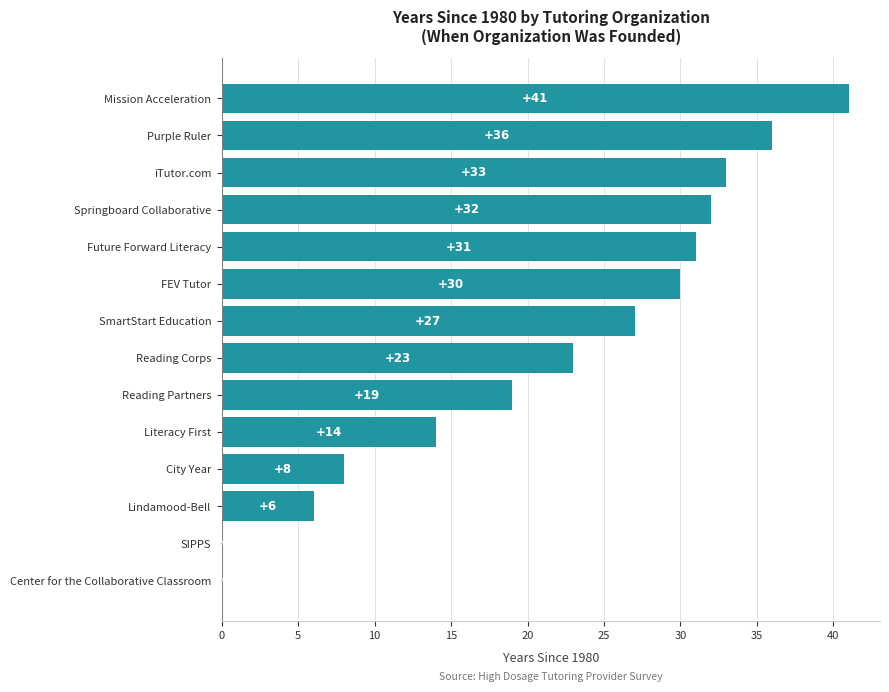

Reading bottom to top, what are all the values shown in this chart?

Center for the Collaborative Classroom=0	SIPPS=0	Lindamood-Bell=6	City Year=8	Literacy First=14	Reading Partners=19	Reading Corps=23	SmartStart Education=27	FEV Tutor=30	Future Forward Literacy=31	Springboard Collaborative=32	iTutor.com=33	Purple Ruler=36	Mission Acceleration=41